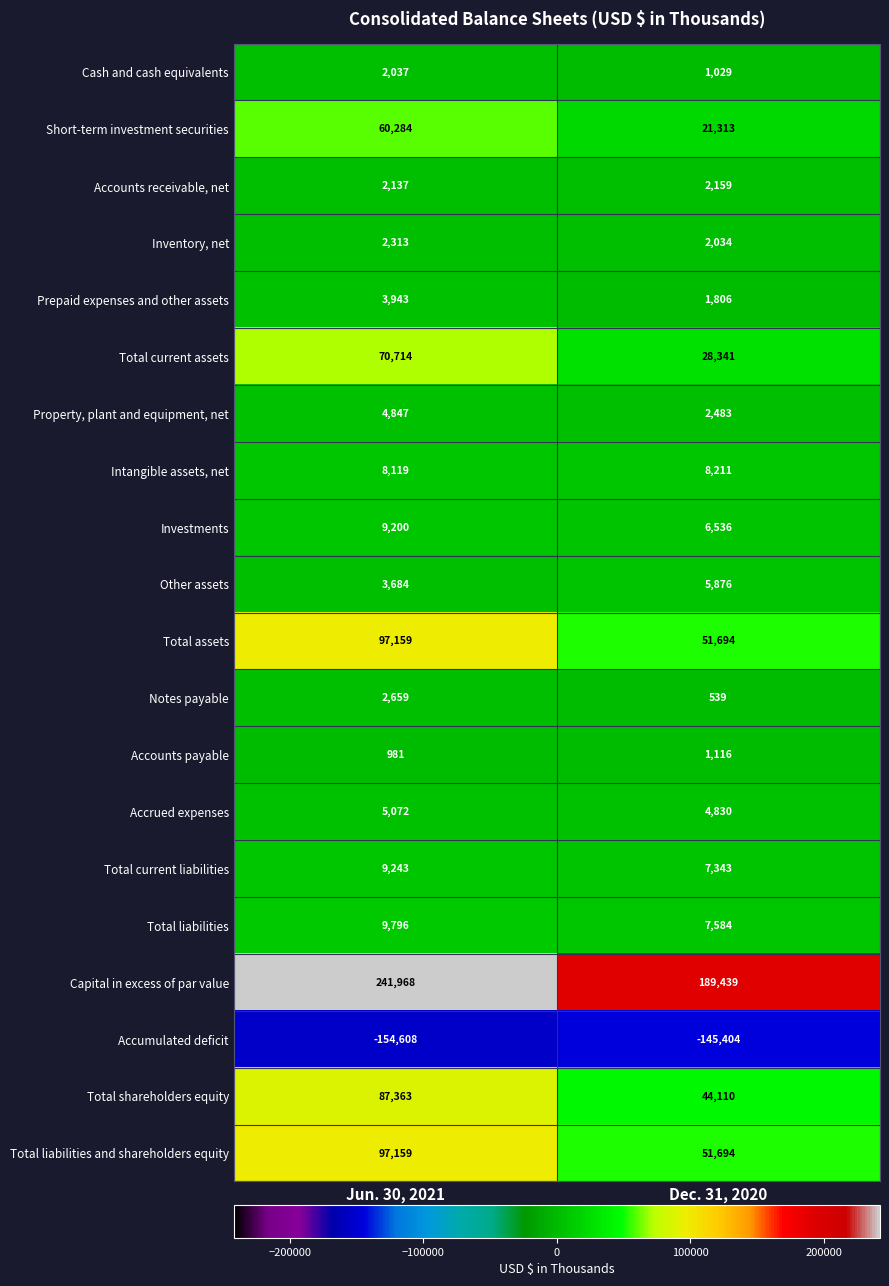

What is the approximate value of Accounts receivable, net at Jun. 30, 2021, to the nearest 10?

2140